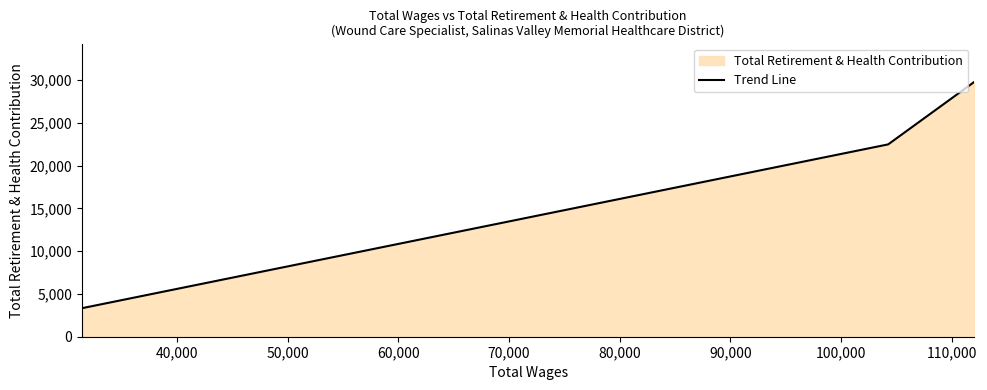

What is the greatest value displayed?

29809